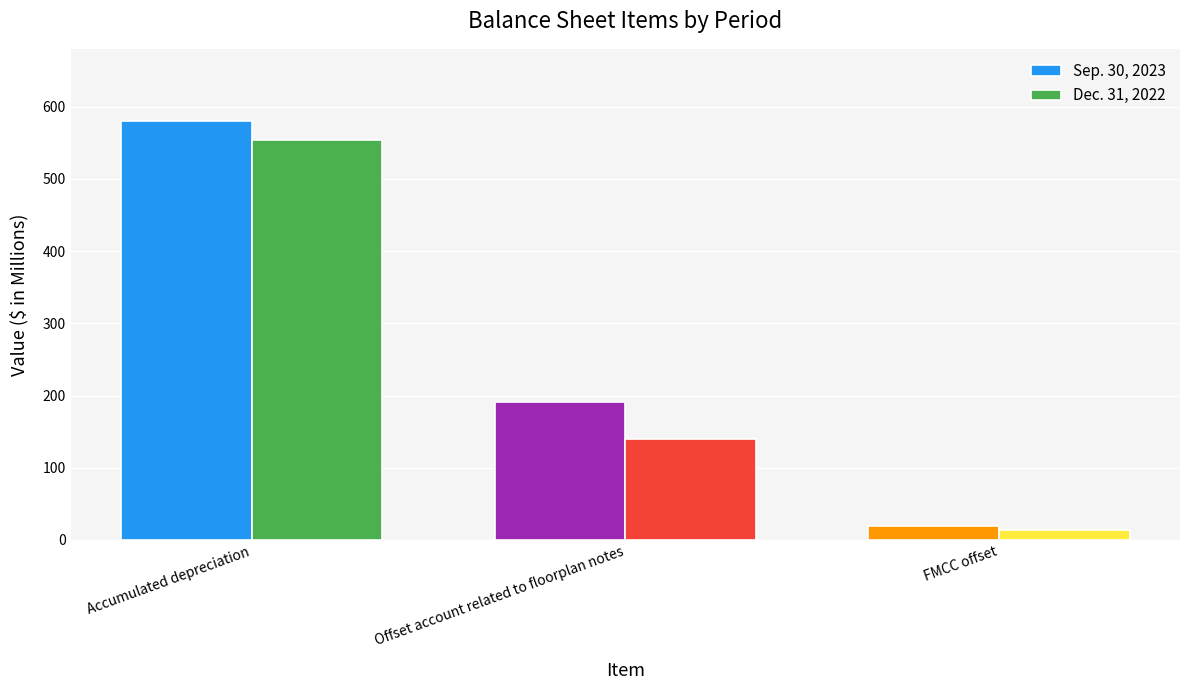

How many series are shown in this chart?

2